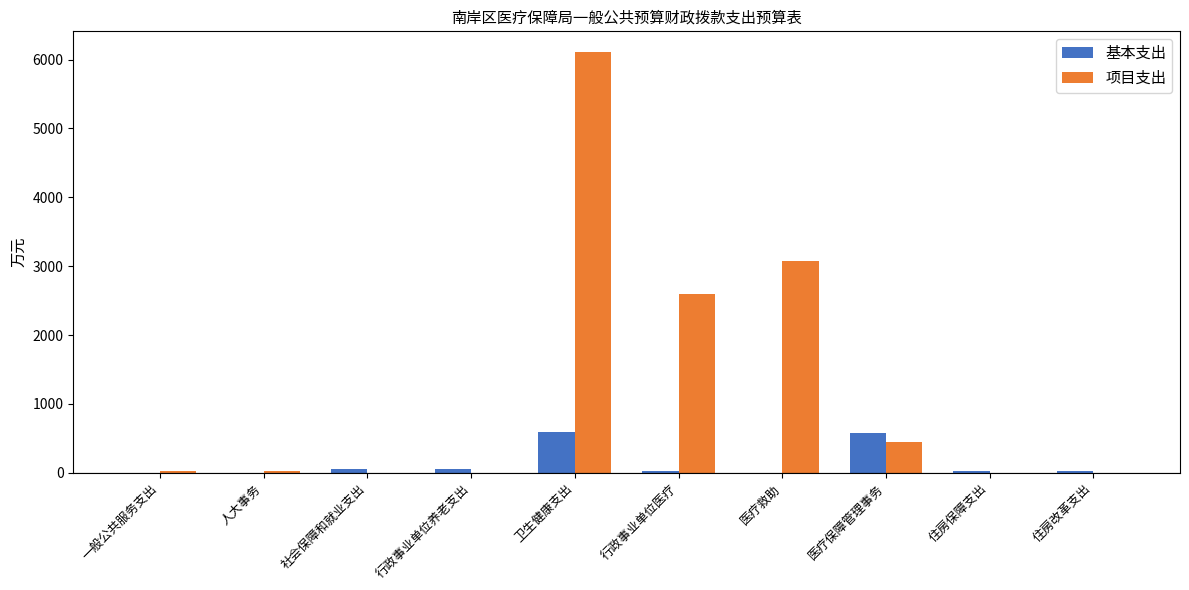

At which category is the sum across all series the highest?

卫生健康支出